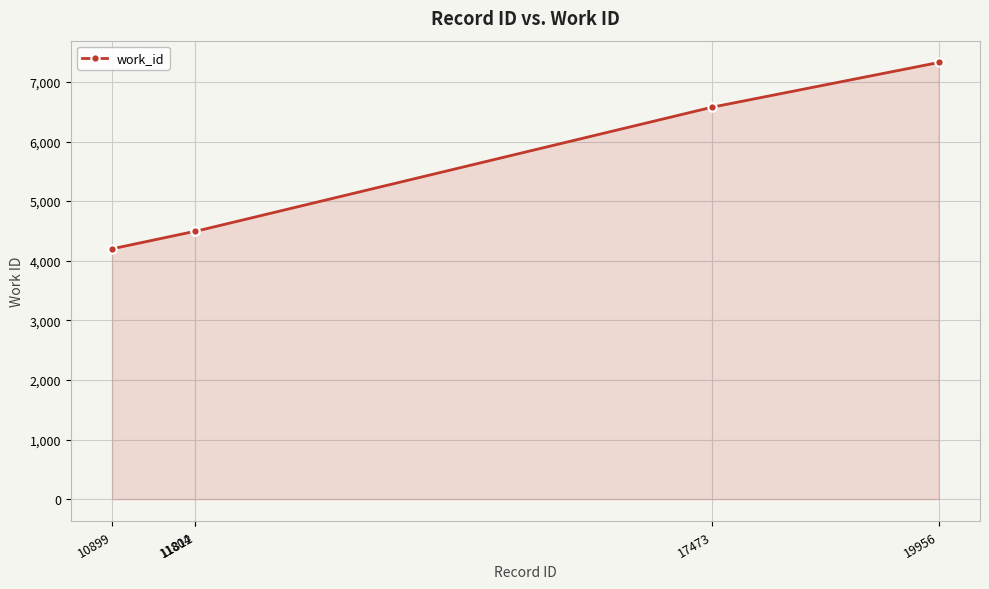

What is the change in value from 10899 to 11812?

+293